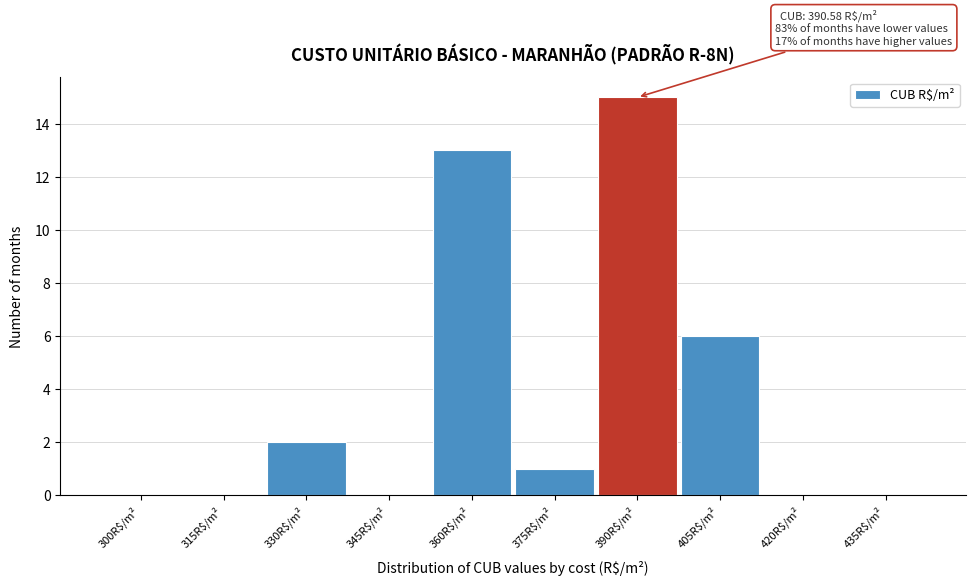

At which label is the value closest to 7?

405R$/m²